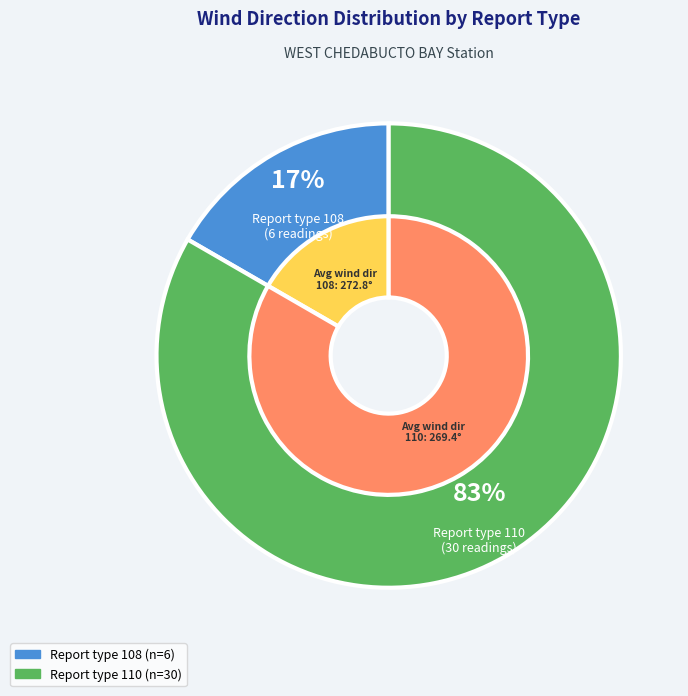

Is it true that 33 is 13% of the pie?

False